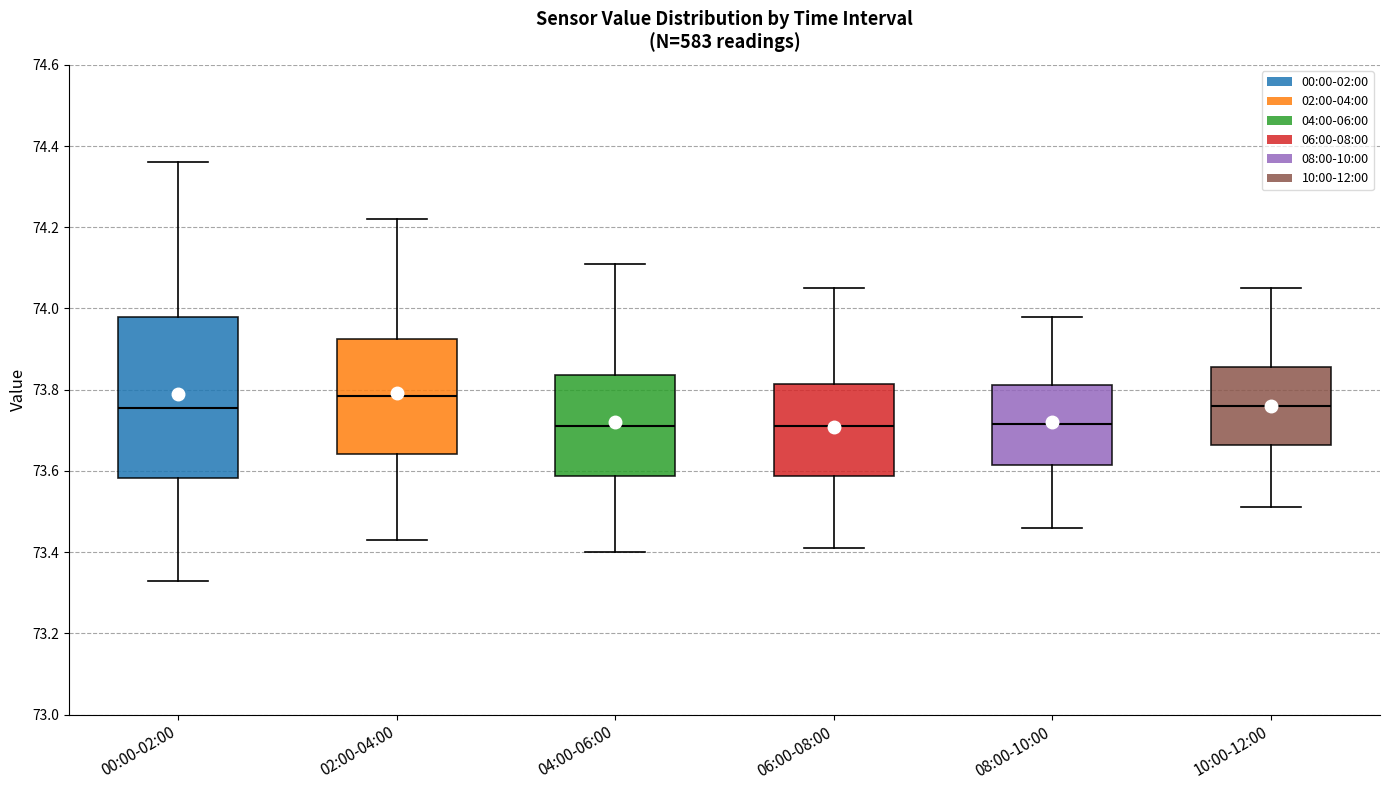

Where does the median line of the box for 04:00-06:00 sit on the y-axis? The values are not printed on the chart, so give them approximately, as read against the axis.

73.72